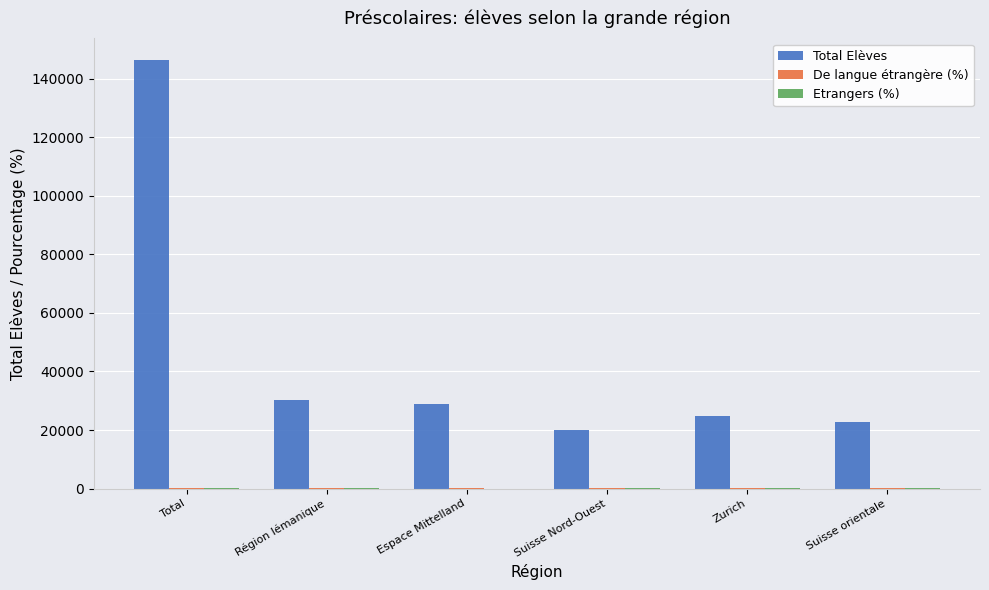

Does the chart contain stacked bars?

No